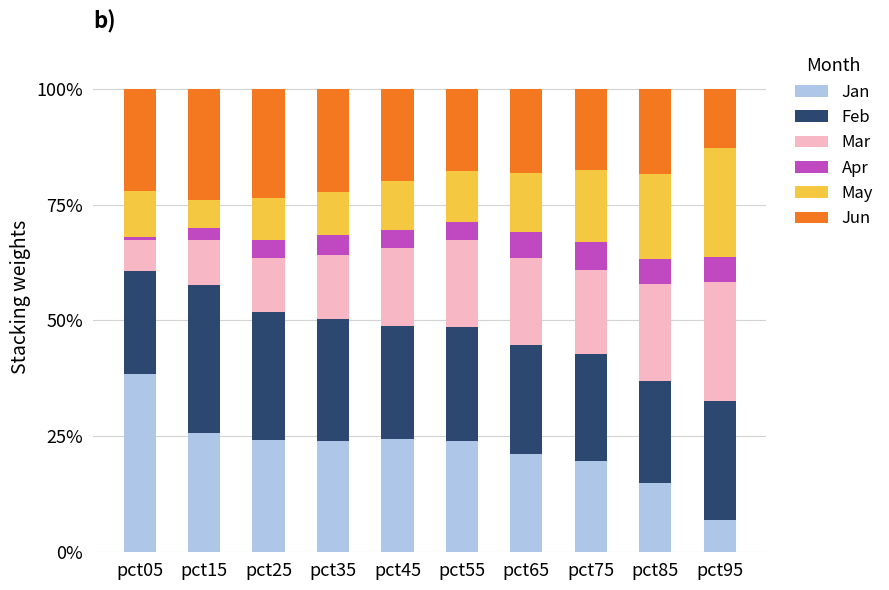

The value of Jan at pct95 is 7.0. True or false?

True